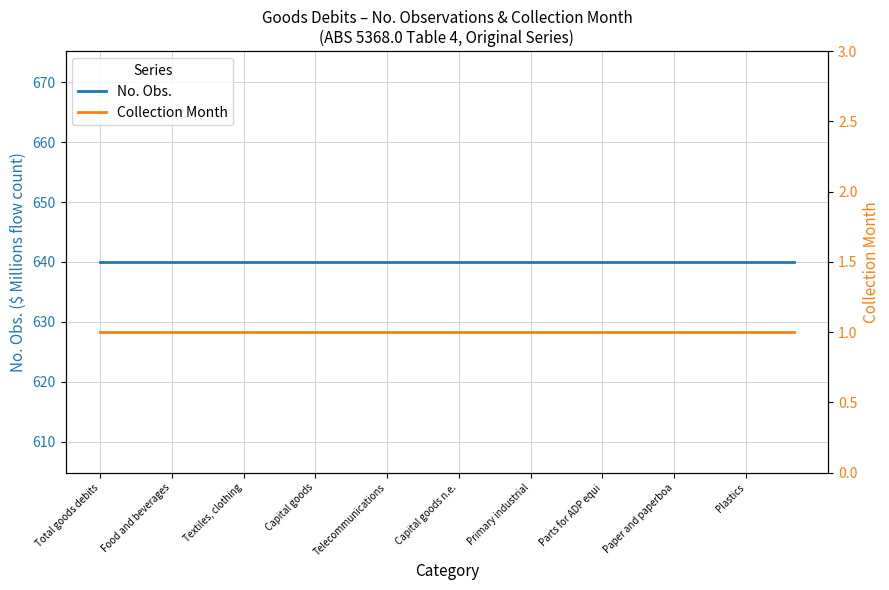

How many lines are shown in the chart?

2